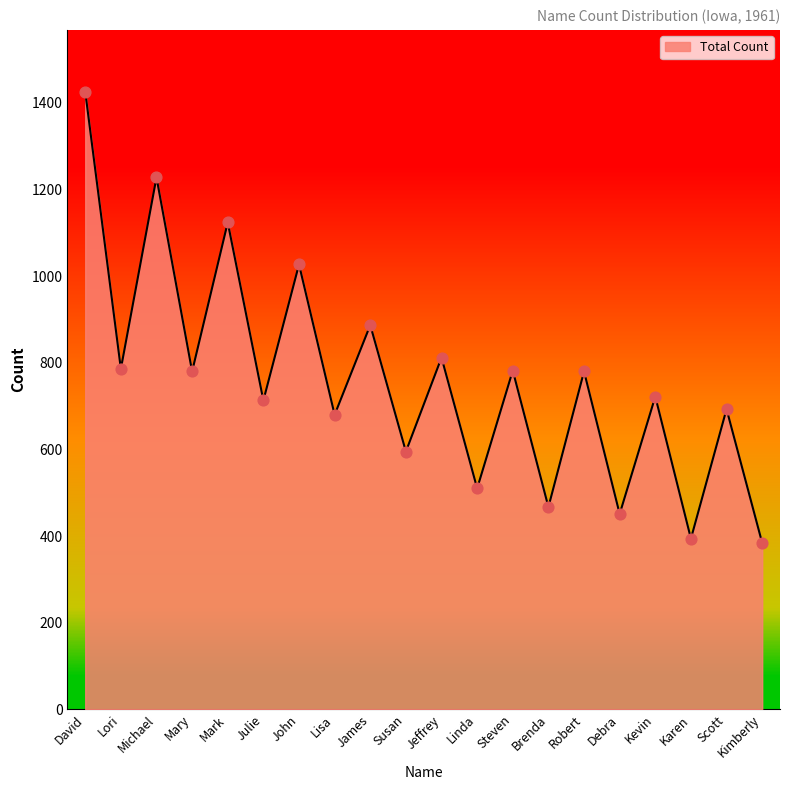

What is the ratio of the value at Lisa to the value at Kimberly?

1.8